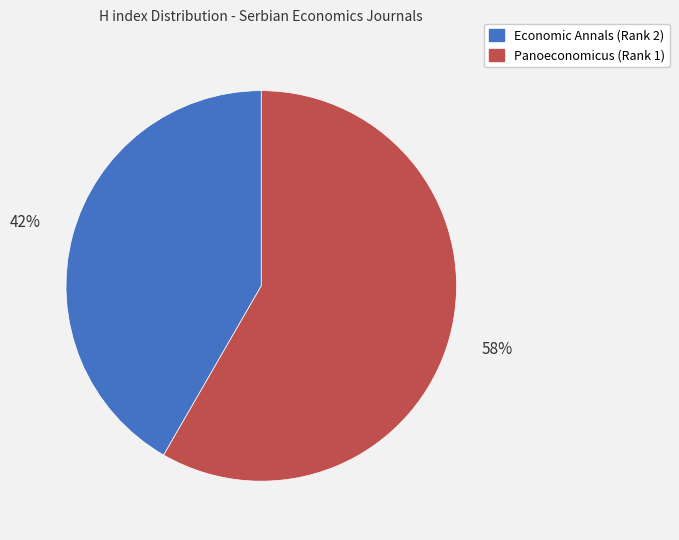

To the nearest percent, what is the combined percentage of Panoeconomicus (Rank 1) and Economic Annals (Rank 2)?

100%